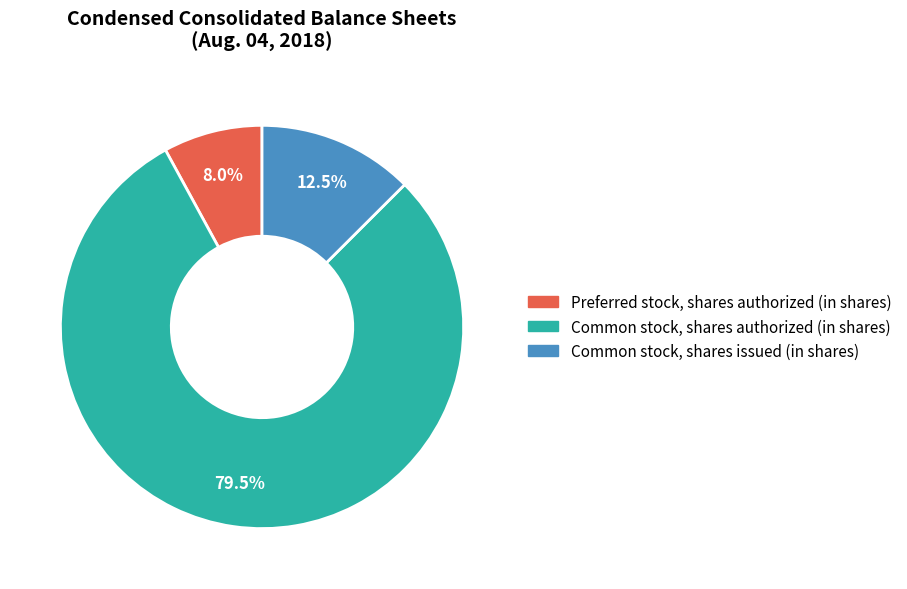

What portion of the pie excludes Common stock, shares issued (in shares)?

87.5%